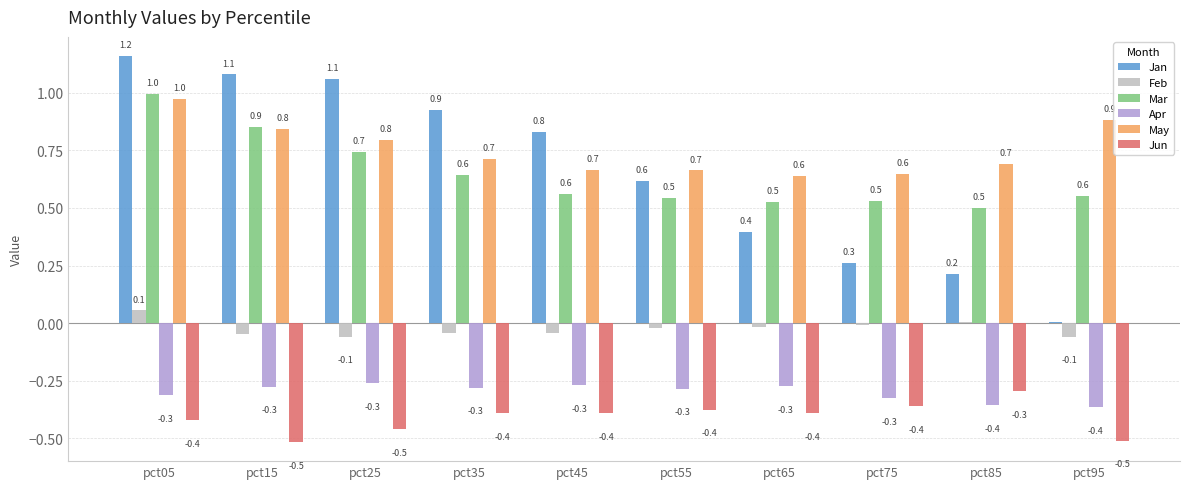

What is the maximum value shown in the chart?

1.2